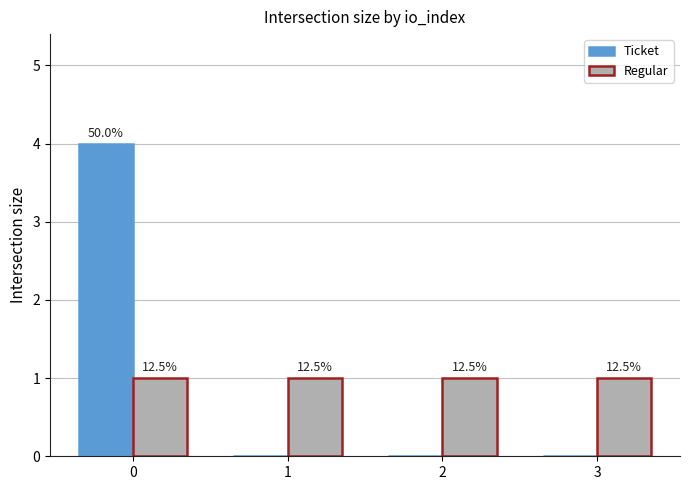

Which series has the largest range (max minus min)?

Ticket